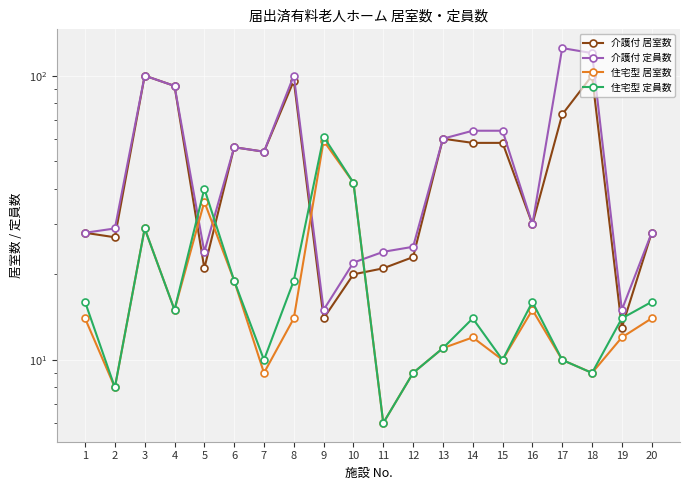

List the labels in order of 住宅型 定員数 value, largest first.

9, 10, 5, 3, 6, 8, 1, 16, 20, 4, 14, 19, 13, 7, 15, 17, 12, 18, 2, 11